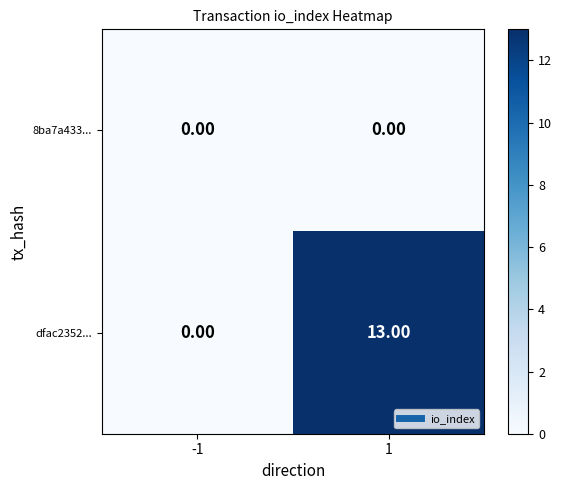

What is the difference between the dfac2352... values at -1 and 1?

13